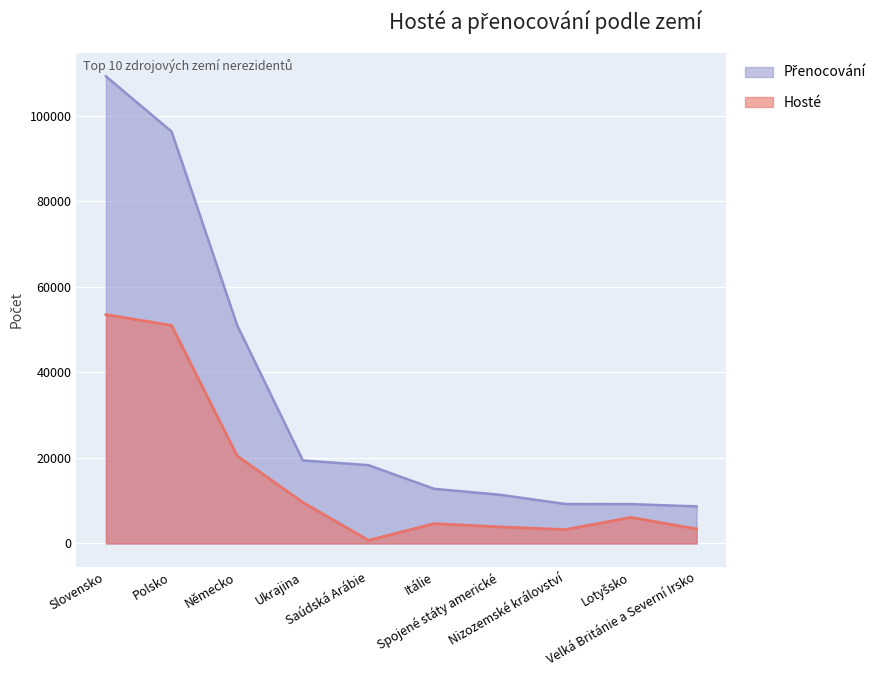

True or false: Přenocování and Hosté intersect in this chart.

False